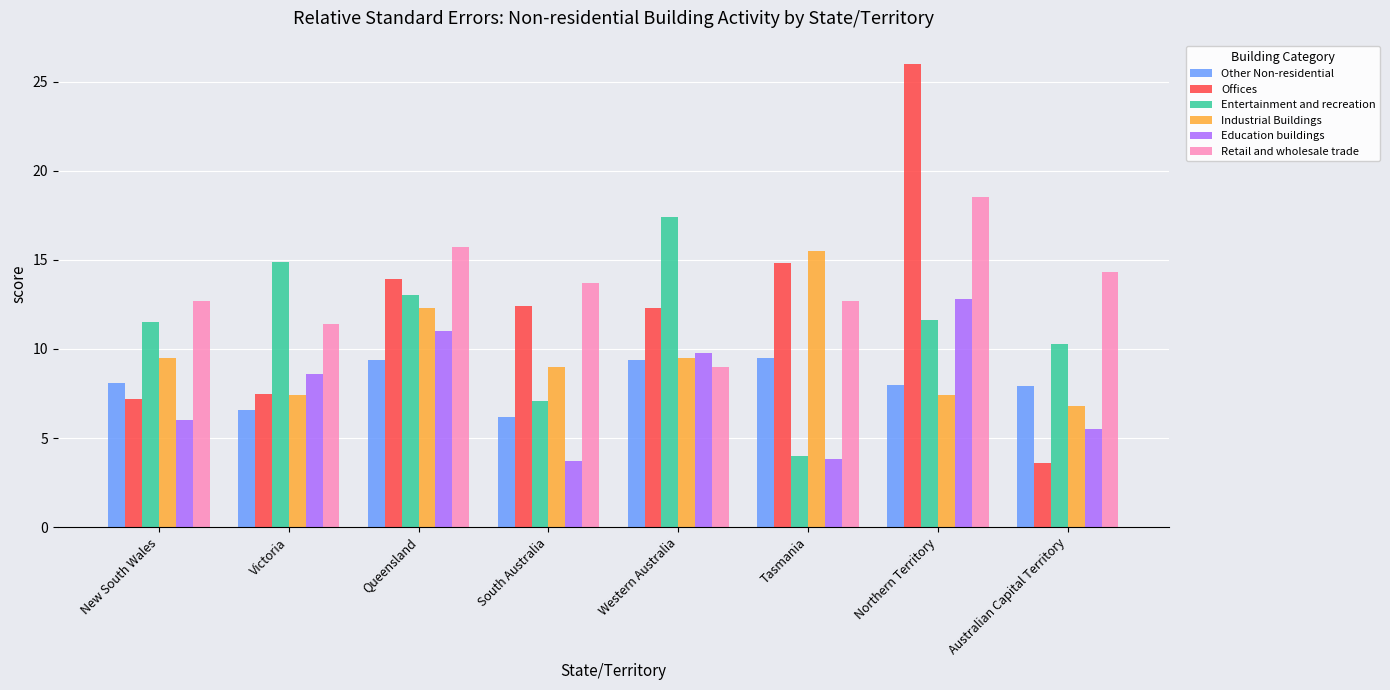

What is the label of the 1st bar from the left?

New South Wales